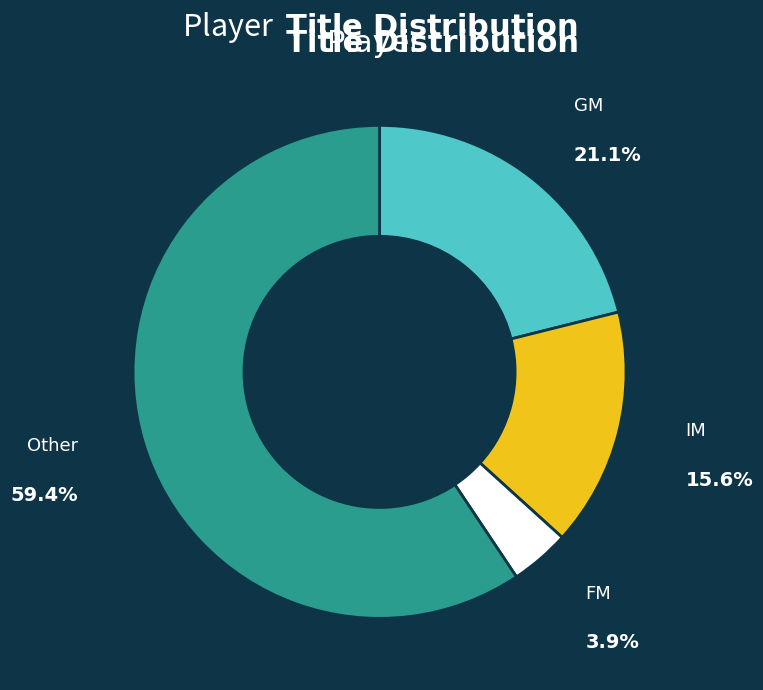

Is there any slice that represents more than half of the pie?

Yes